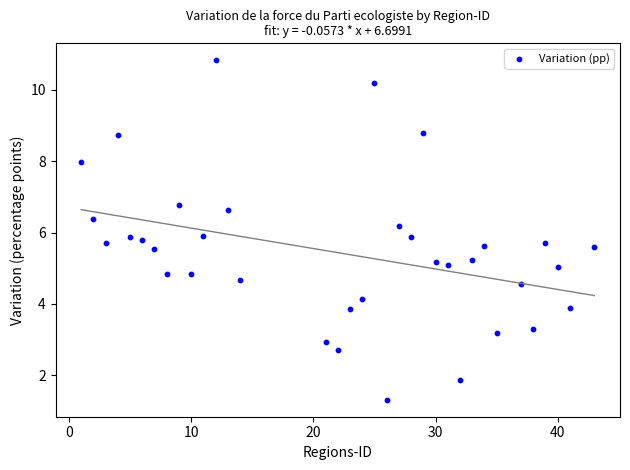

What is the range of X values (max minus min)?

42.0